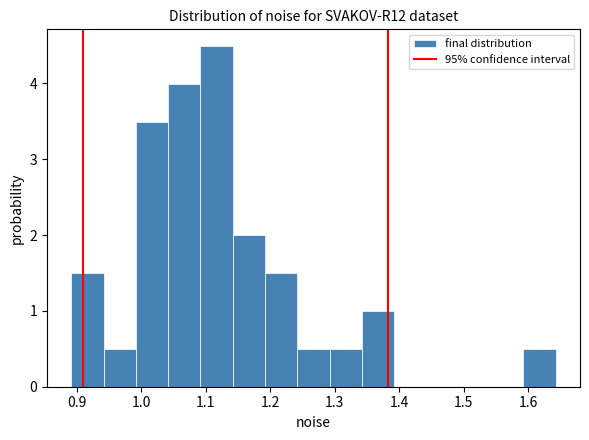

How tall is the bar that spans 1.09 to 1.14 on the x-axis? Neither the bar edges nor the heights are printed on the chart, so give them approximately, as read against the axes.

4.5